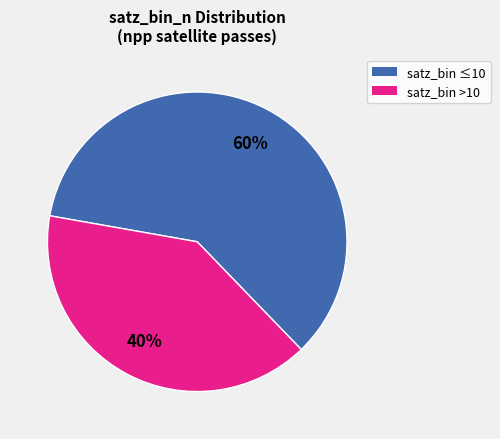

Does any single category account for the majority?

Yes